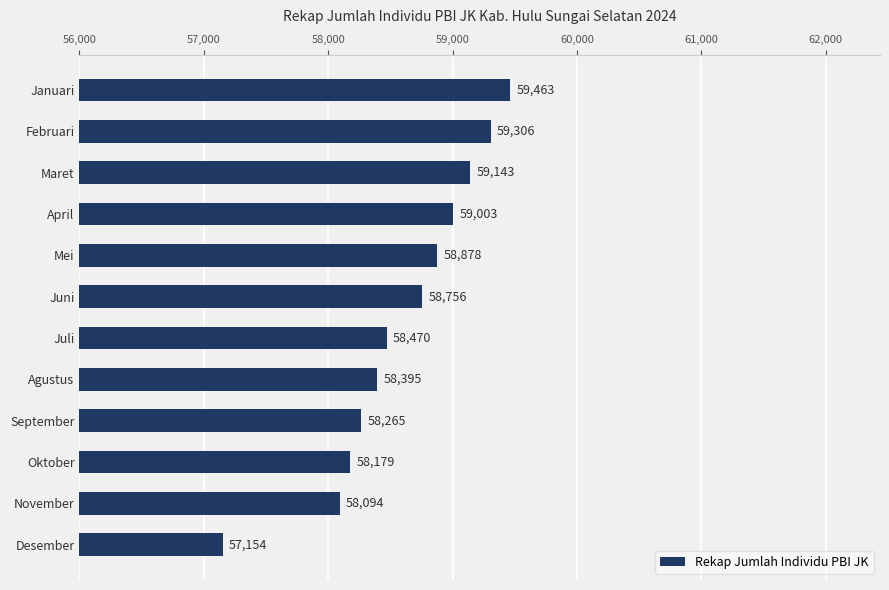

What is the greatest value displayed?

59463